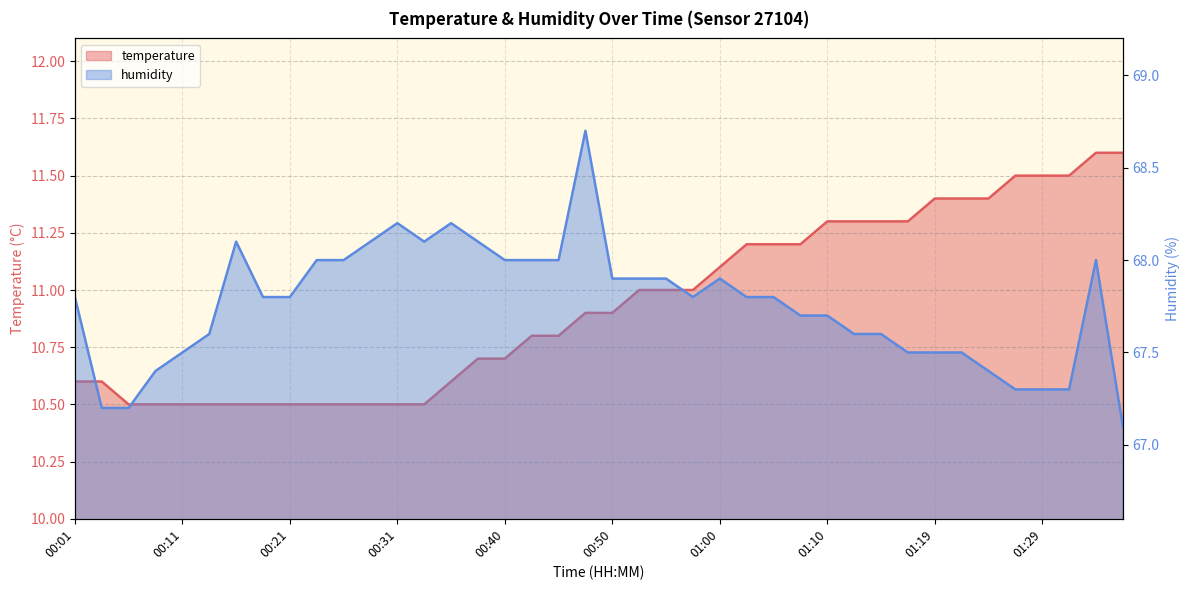

True or false: humidity and temperature intersect in this chart.

False